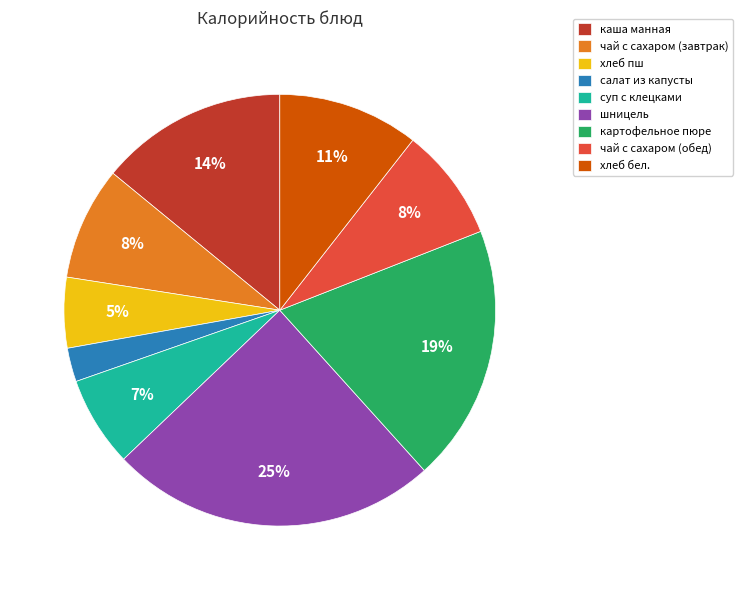

To the nearest percent, what is the average slice percentage?

11%